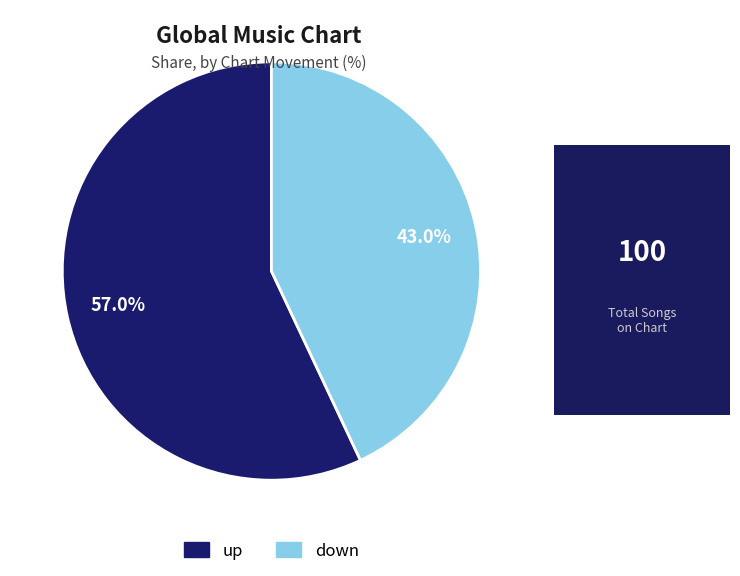

Which slice is the smallest?

down